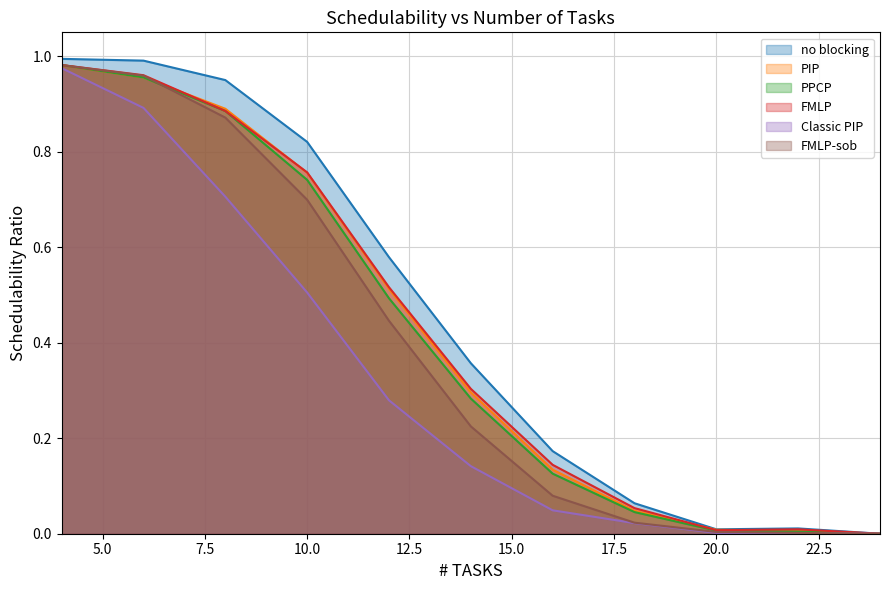

True or false: FMLP-sob has a value of 0.0 at 18.

True